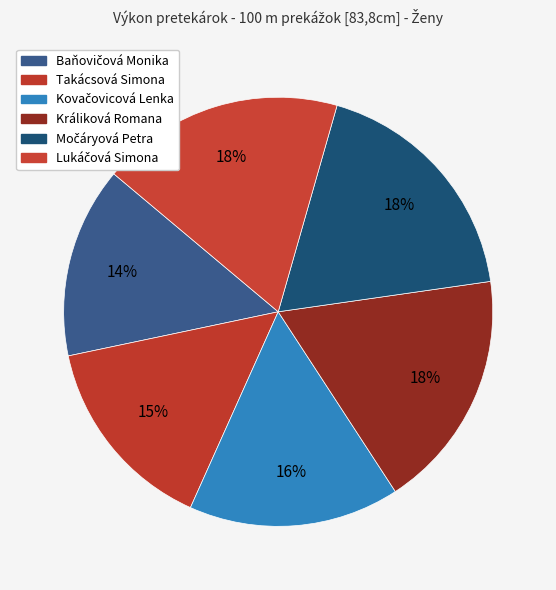

How many segments does this pie chart have?

6